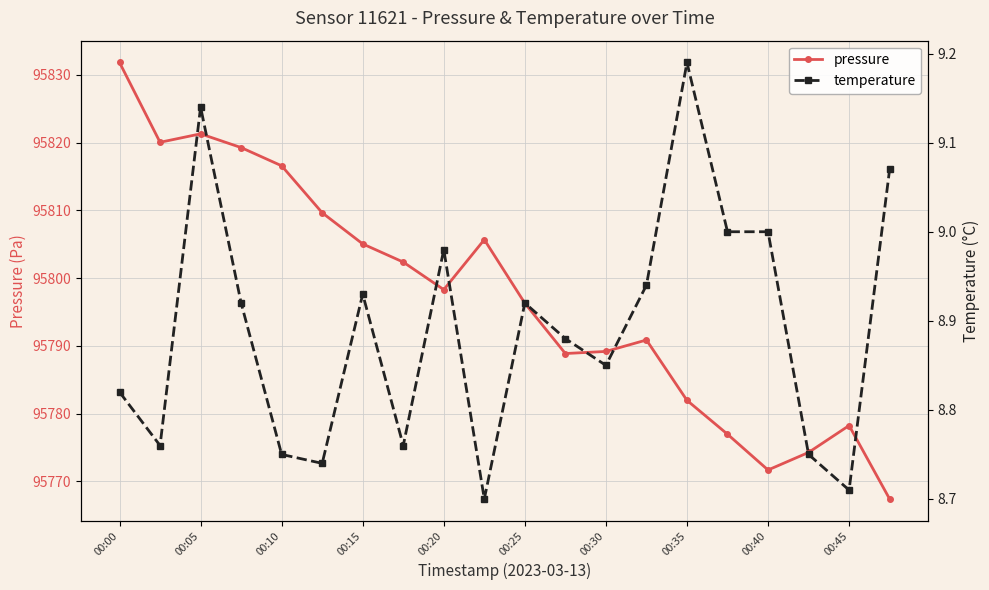

True or false: pressure has a value of 95778.2 at 00:45.

True